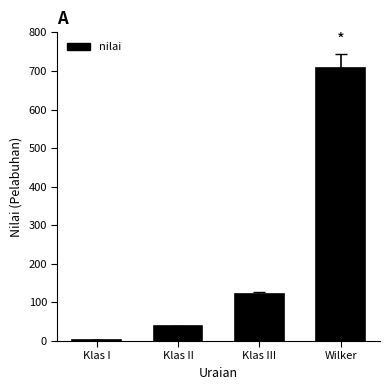

Reading left to right, list all the values displayed in this chart.

3	38	121	708